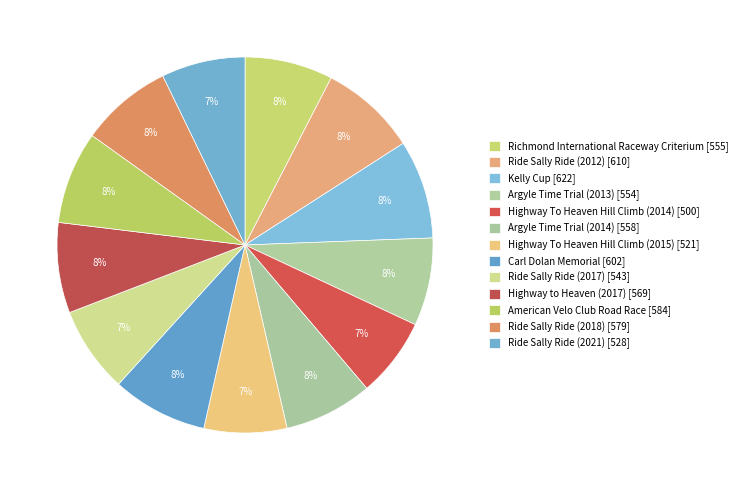

Count the number of slices in the pie.

13